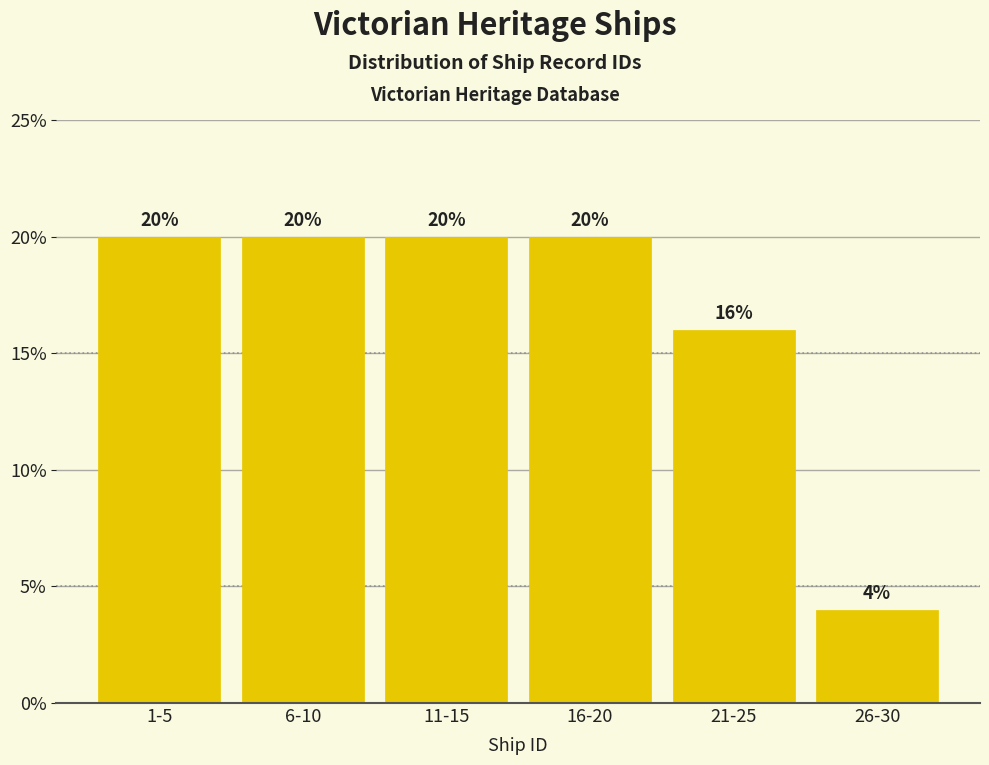

Reading left to right, transcribe all the data shown in this chart.

1-5=20	6-10=20	11-15=20	16-20=20	21-25=16	26-30=4